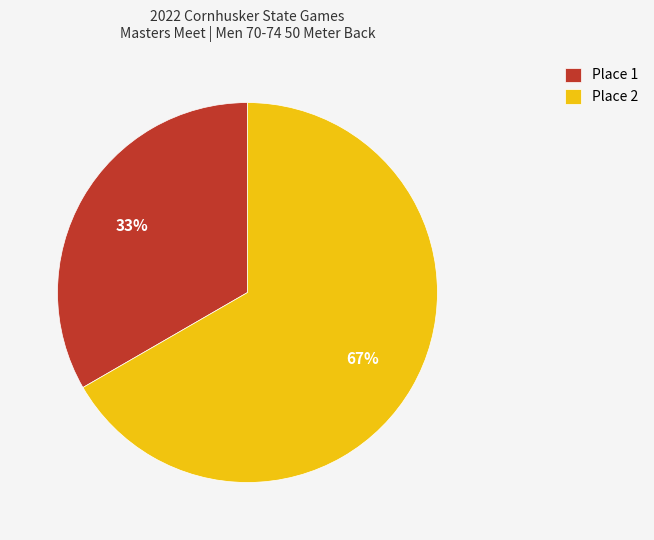

Which slice is the smallest?

Place 1